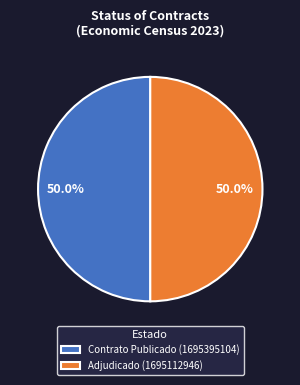

Approximately how many times larger is the value at Contrato Publicado (1695395104) compared to Adjudicado (1695112946)?

1.0